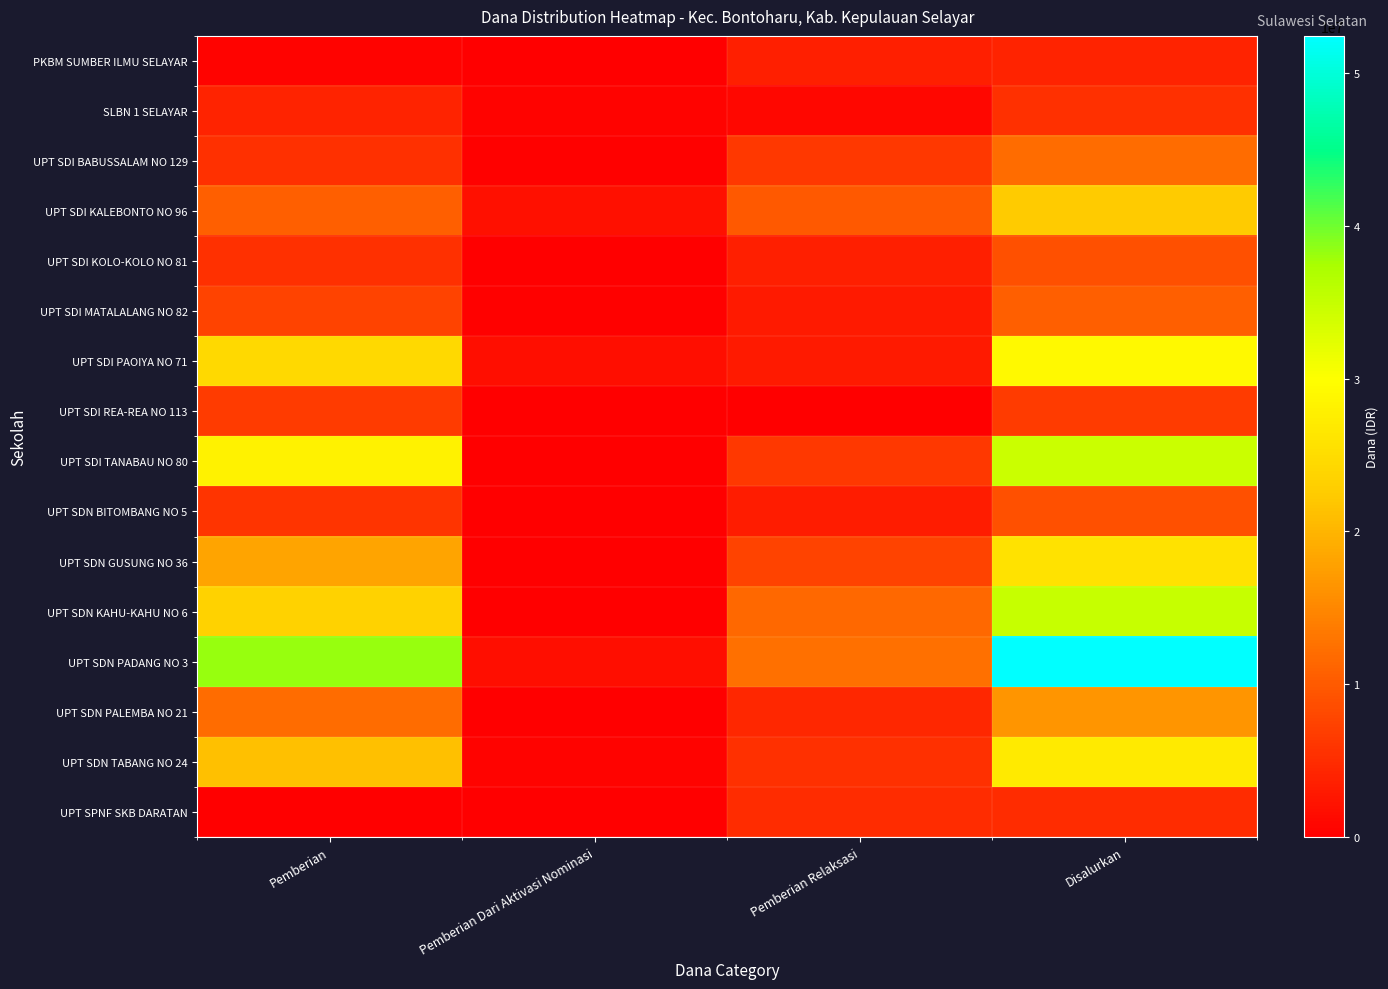

Reading left to right, list all the values displayed in this chart.

PKBM SUMBER ILMU SELAYAR: Pemberian=450000	Pemberian Dari Aktivasi Nominasi=0	Pemberian Relaksasi=3600000	Disalurkan=4050000
SLBN 1 SELAYAR: Pemberian=4050000	Pemberian Dari Aktivasi Nominasi=450000	Pemberian Relaksasi=900000	Disalurkan=5400000
UPT SDI BABUSSALAM NO 129: Pemberian=5400000	Pemberian Dari Aktivasi Nominasi=225000	Pemberian Relaksasi=6300000	Disalurkan=11925000
UPT SDI KALEBONTO NO 96: Pemberian=10575000	Pemberian Dari Aktivasi Nominasi=2025000	Pemberian Relaksasi=9900000	Disalurkan=22500000
UPT SDI KOLO-KOLO NO 81: Pemberian=5400000	Pemberian Dari Aktivasi Nominasi=0	Pemberian Relaksasi=3600000	Disalurkan=9000000
UPT SDI MATALALANG NO 82: Pemberian=7425000	Pemberian Dari Aktivasi Nominasi=225000	Pemberian Relaksasi=2925000	Disalurkan=10575000
UPT SDI PAOIYA NO 71: Pemberian=24525000	Pemberian Dari Aktivasi Nominasi=1800000	Pemberian Relaksasi=2925000	Disalurkan=29250000
UPT SDI REA-REA NO 113: Pemberian=6750000	Pemberian Dari Aktivasi Nominasi=0	Pemberian Relaksasi=0	Disalurkan=6750000
UPT SDI TANABAU NO 80: Pemberian=28125000	Pemberian Dari Aktivasi Nominasi=0	Pemberian Relaksasi=6300000	Disalurkan=34425000
UPT SDN BITOMBANG NO 5: Pemberian=5850000	Pemberian Dari Aktivasi Nominasi=0	Pemberian Relaksasi=3150000	Disalurkan=9000000
UPT SDN GUSUNG NO 36: Pemberian=18225000	Pemberian Dari Aktivasi Nominasi=0	Pemberian Relaksasi=7425000	Disalurkan=25650000
UPT SDN KAHU-KAHU NO 6: Pemberian=23400000	Pemberian Dari Aktivasi Nominasi=0	Pemberian Relaksasi=11475000	Disalurkan=34875000
UPT SDN PADANG NO 3: Pemberian=38250000	Pemberian Dari Aktivasi Nominasi=1800000	Pemberian Relaksasi=12375000	Disalurkan=52425000
UPT SDN PALEMBA NO 21: Pemberian=11925000	Pemberian Dari Aktivasi Nominasi=0	Pemberian Relaksasi=4500000	Disalurkan=16425000
UPT SDN TABANG NO 24: Pemberian=21150000	Pemberian Dari Aktivasi Nominasi=450000	Pemberian Relaksasi=5400000	Disalurkan=27000000
UPT SPNF SKB DARATAN: Pemberian=0	Pemberian Dari Aktivasi Nominasi=0	Pemberian Relaksasi=4950000	Disalurkan=4950000